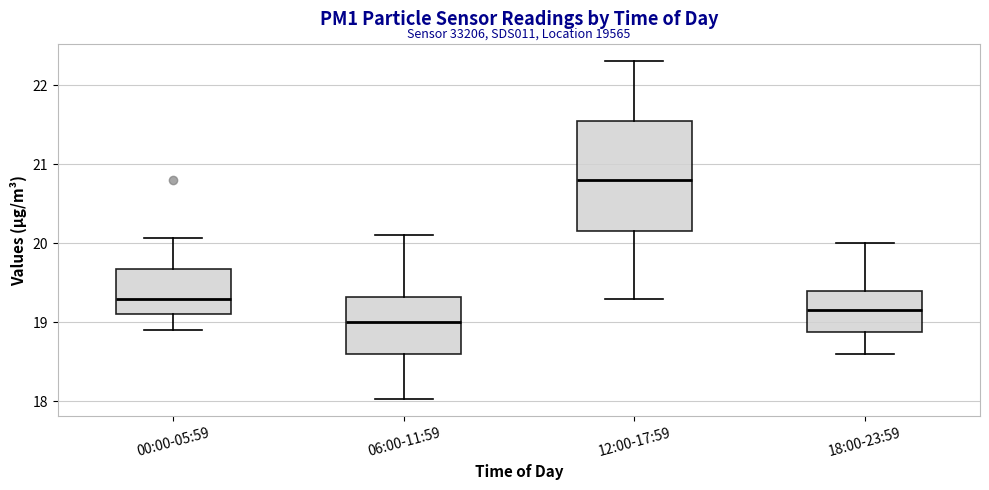

Reading left to right, read every box against the y-axis: the position of its median line, the range the box covers, and the ends of its whiskers. The values are not printed on the chart, so give them approximately, as read against the axis.

00:00-05:59: median 19.3, box 19.1 to 19.7, whiskers 18.9 to 20.1
06:00-11:59: median 19.0, box 18.6 to 19.3, whiskers 18.0 to 20.1
12:00-17:59: median 20.8, box 20.2 to 21.6, whiskers 19.3 to 22.3
18:00-23:59: median 19.2, box 18.9 to 19.4, whiskers 18.6 to 20.0